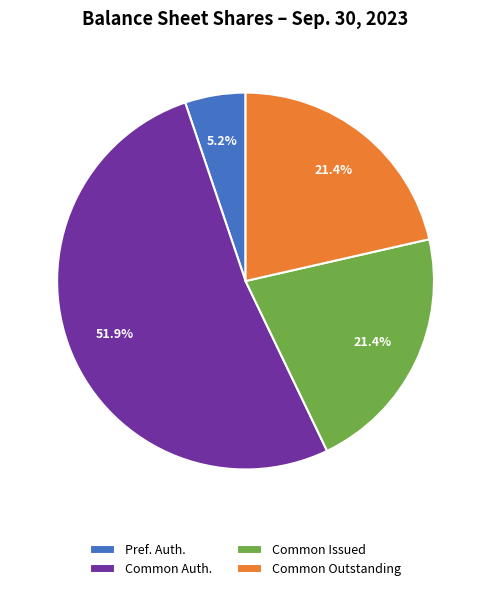

Is there any slice that represents more than half of the pie?

Yes